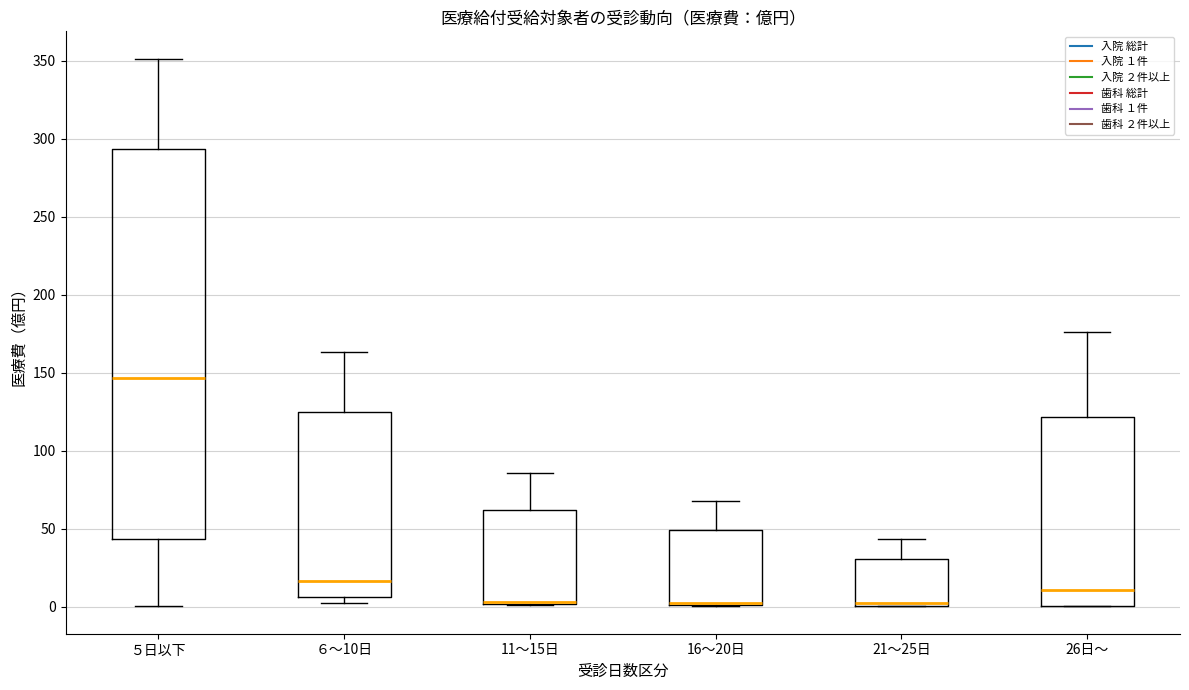

Which box is the tallest, from its lower edge to its upper edge?

５日以下